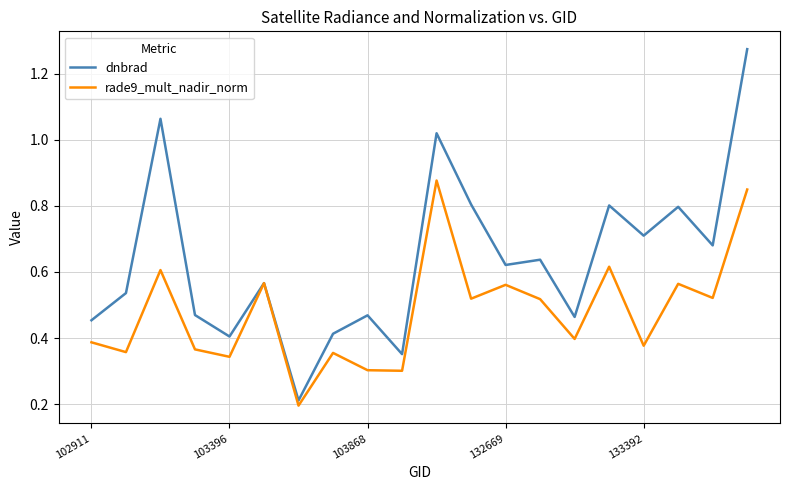

Which series has the largest total across all categories?

dnbrad